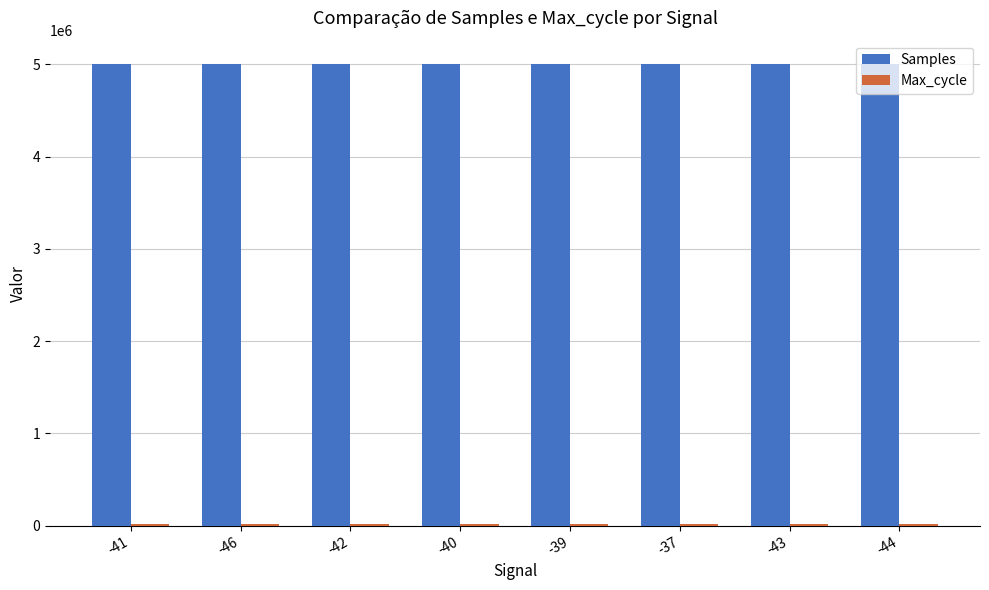

How many distinct data groups are displayed?

2